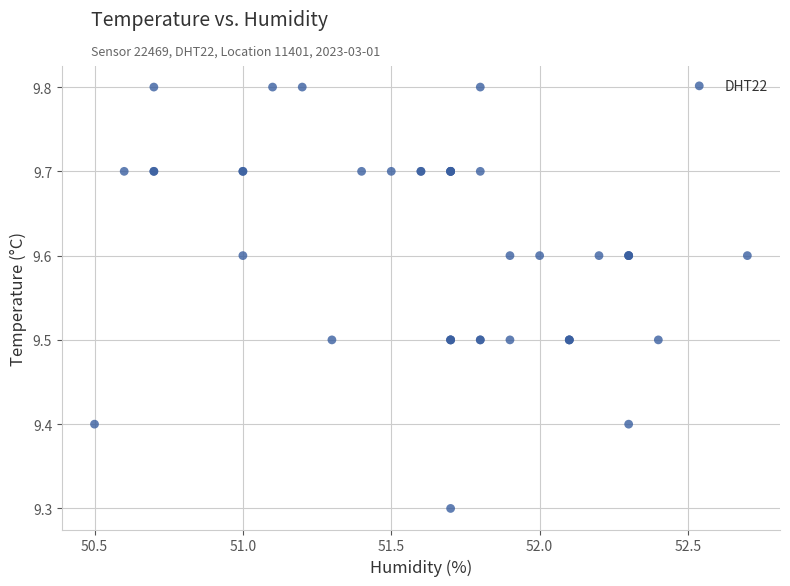

What Y value in the scatter plot is closest to 9?

9.3